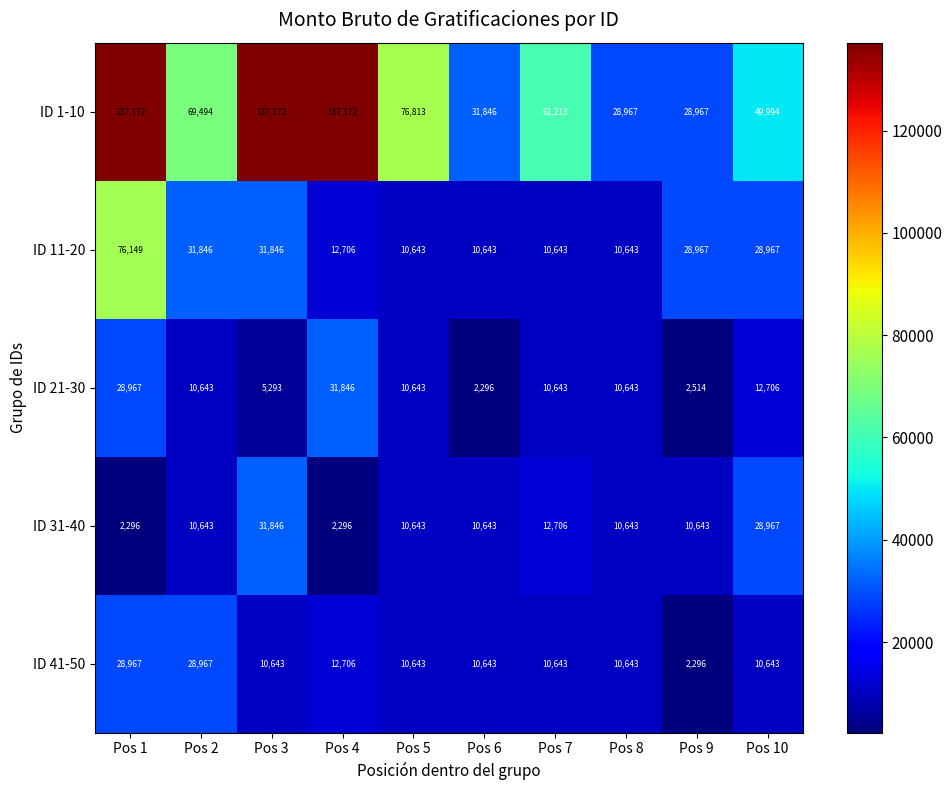

Which series changed the most between Pos 7 and Pos 10?

ID 11-20